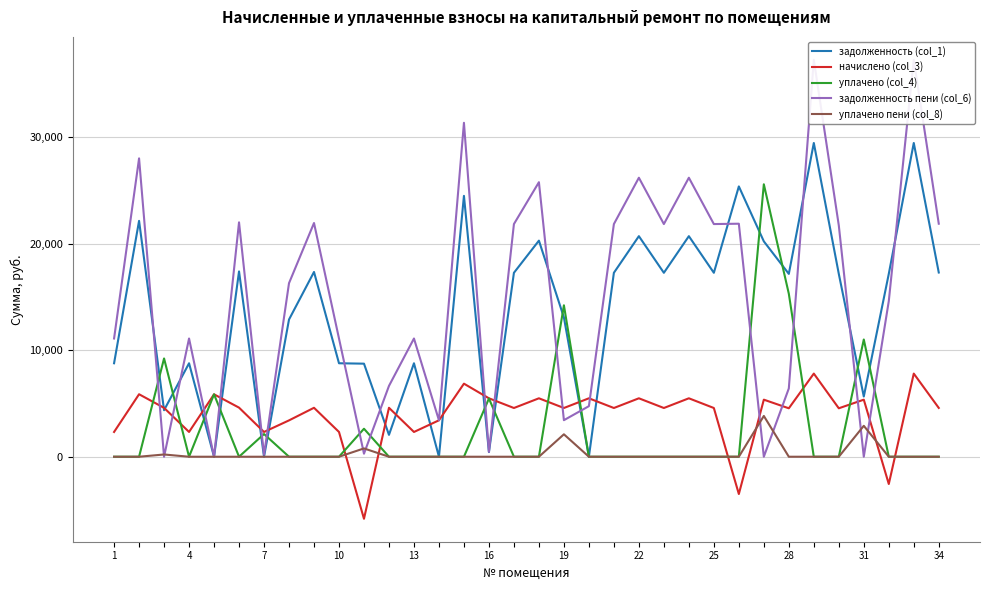

What are all the series names shown in the legend?

задолженность (col_1), начислено (col_3), уплачено (col_4), задолженность пени (col_6), уплачено пени (col_8)